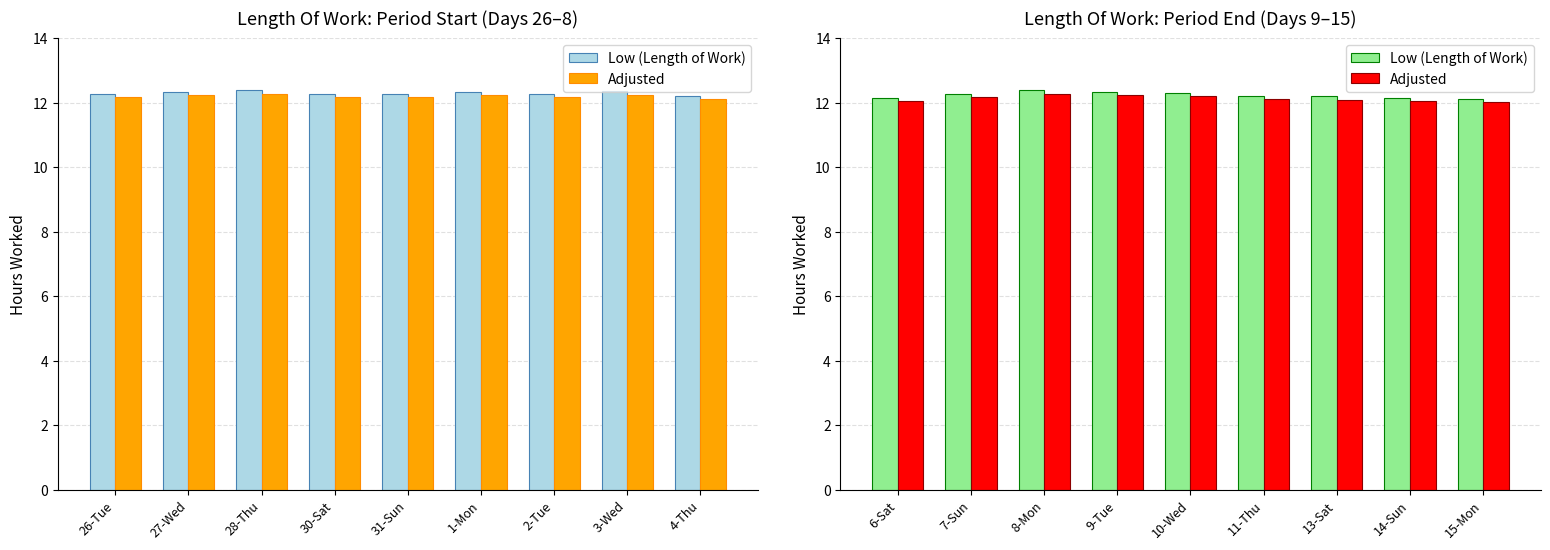

Which series has the widest spread of values?

Low (Length of Work)